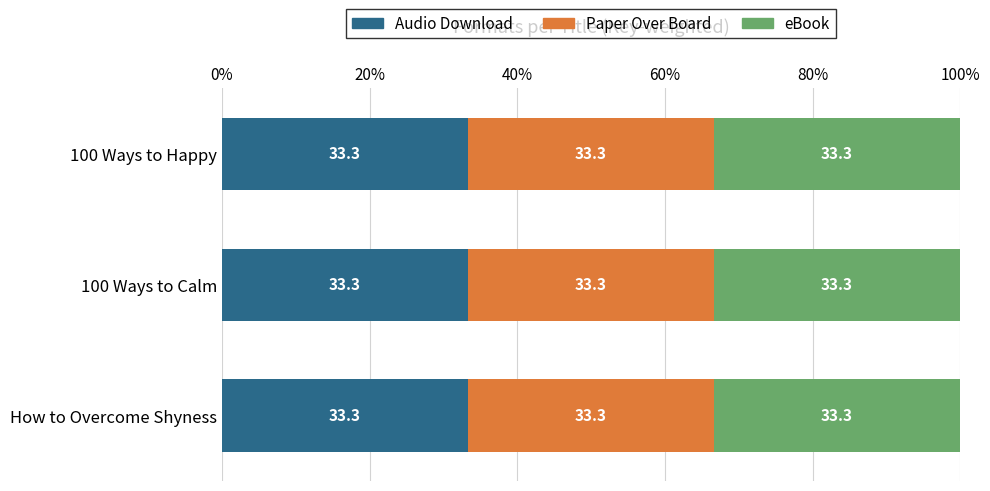

List the labels in order of Audio Download value, largest first.

How to Overcome Shyness, 100 Ways to Calm, 100 Ways to Happy